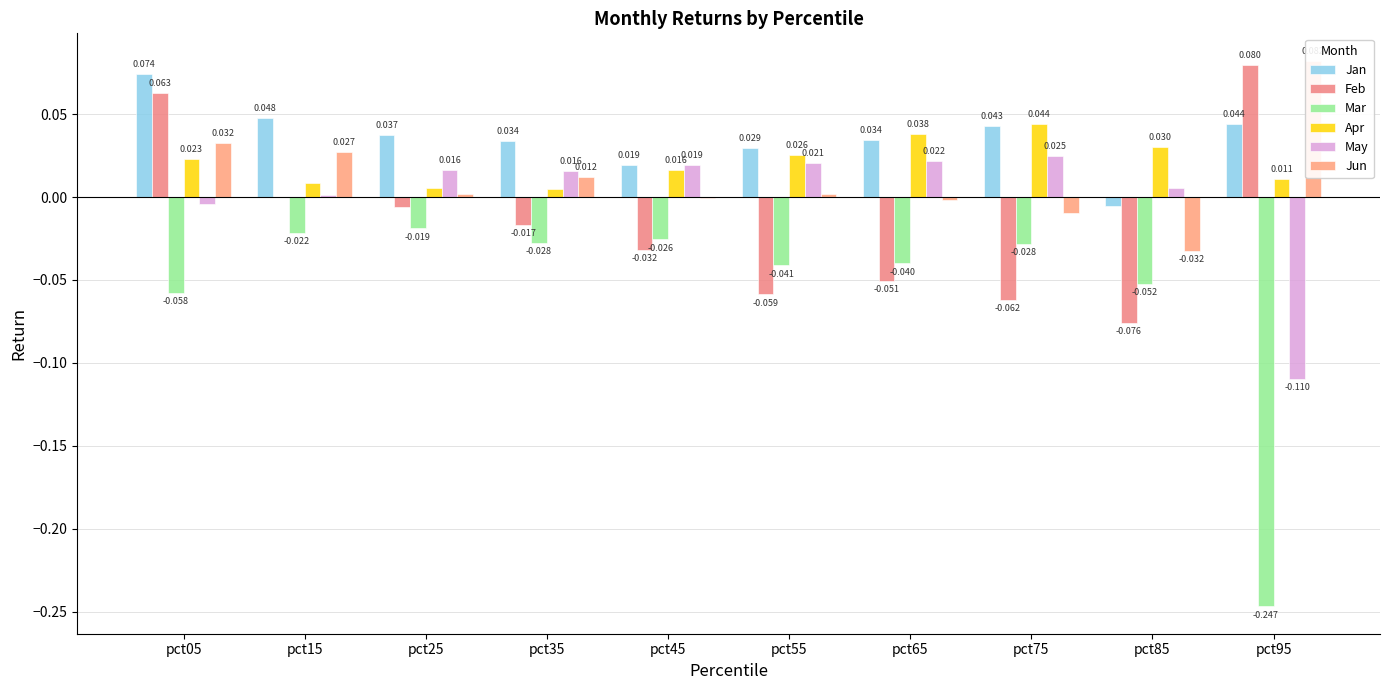

Which series has the largest total across all categories?

Jan